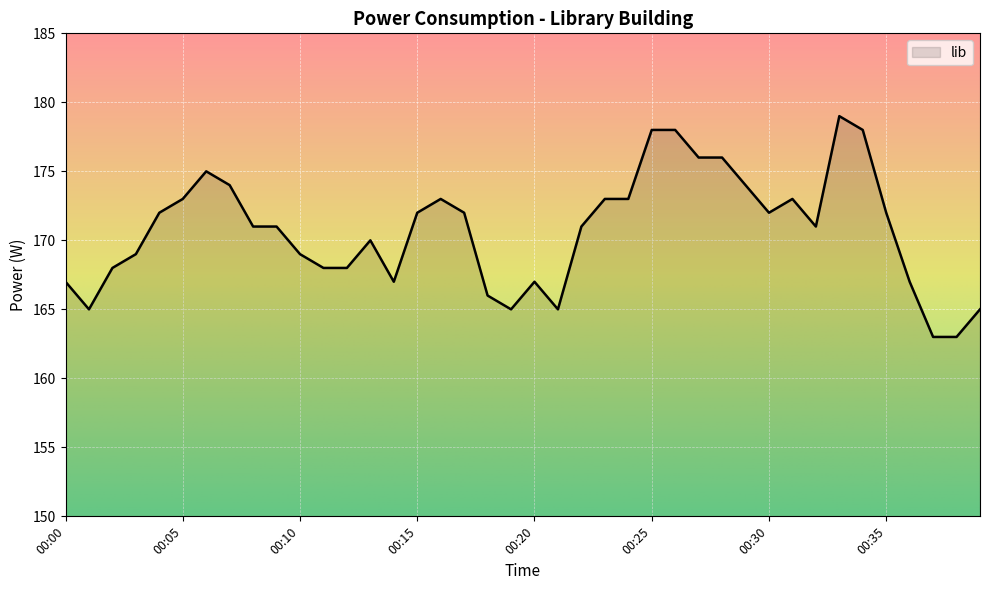

What is the difference between the maximum and minimum values?

16